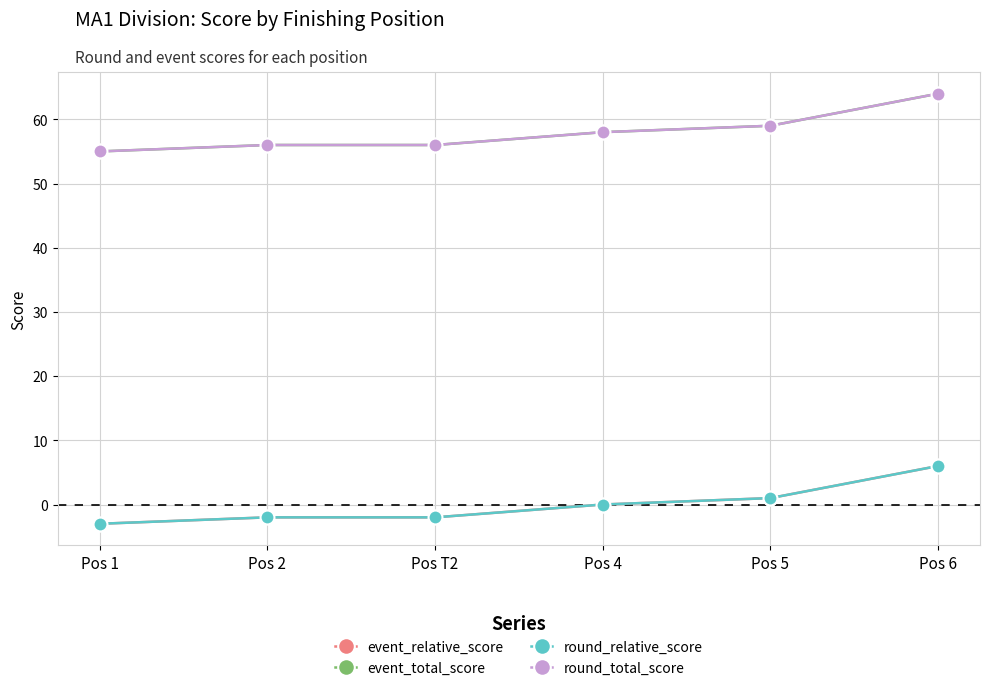

At which label does event_relative_score first exceed 0?

Pos 5